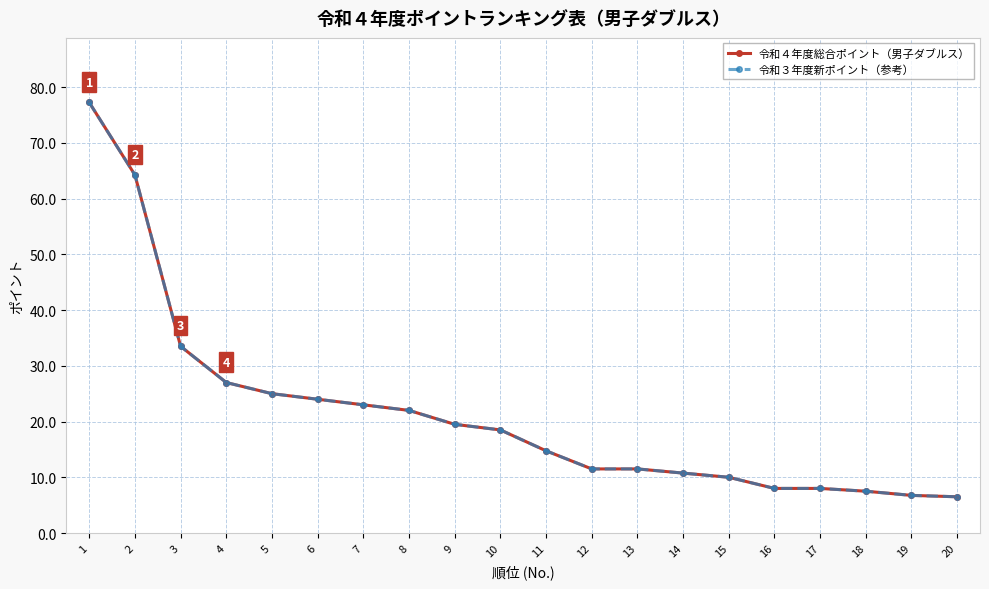

Is this an area chart (filled region under the line)?

No